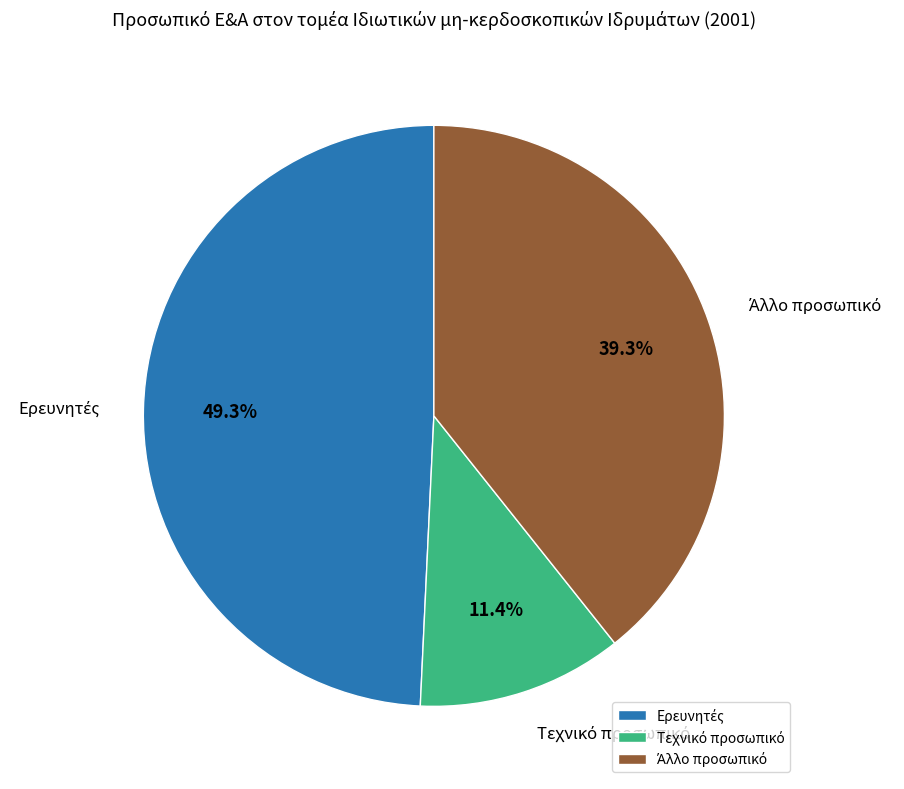

Is there any slice that represents more than half of the pie?

No